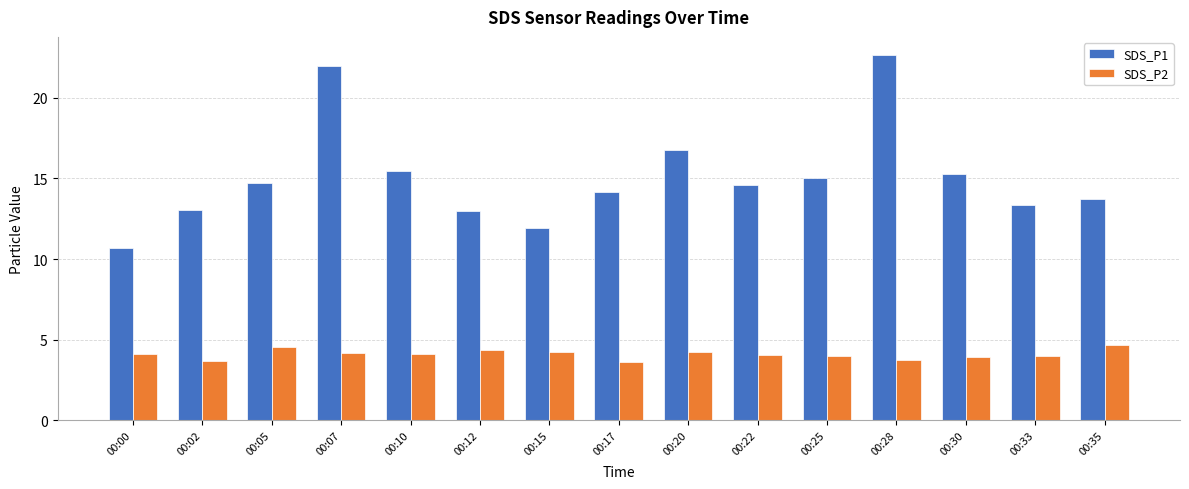

At which label does SDS_P1 reach its minimum?

00:00